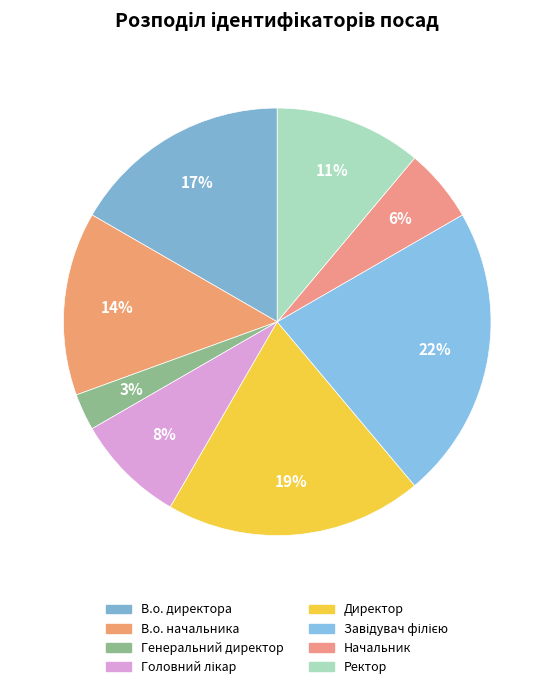

Which category has the smallest portion of the pie?

Генеральний директор